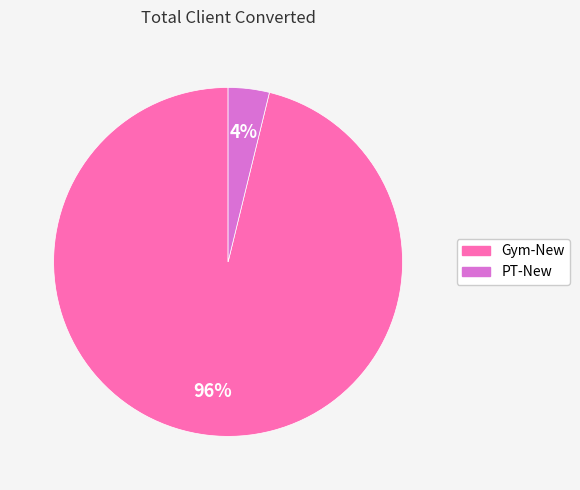

What is the smallest slice in the pie chart?

PT-New